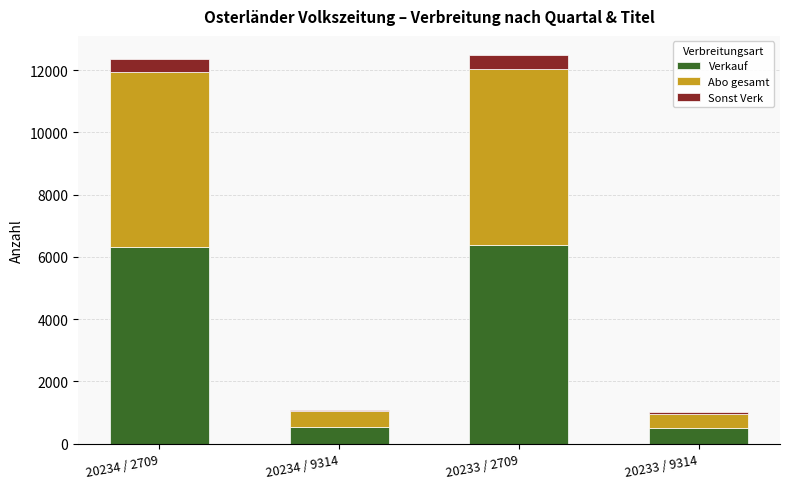

What is the highest value of the Verkauf series?

6386